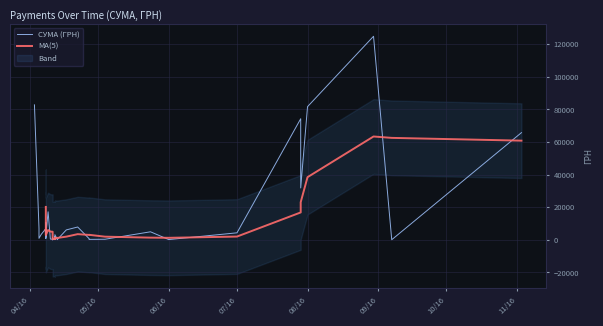

Between 03.11.2016 and 11.04.2016, which is larger?

03.11.2016